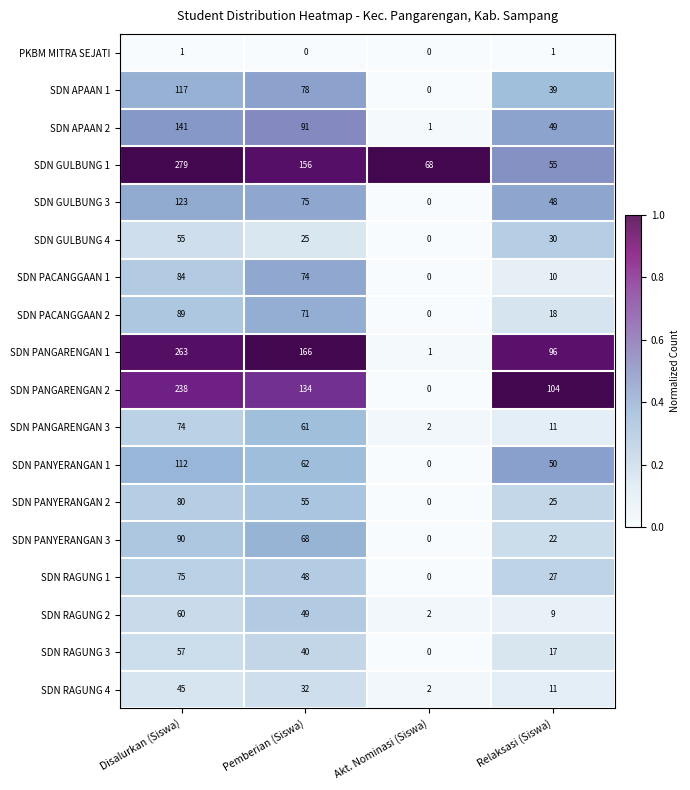

True or false: SDN PACANGGAAN 2 has a value of 0.2 at Relaksasi (Siswa).

True